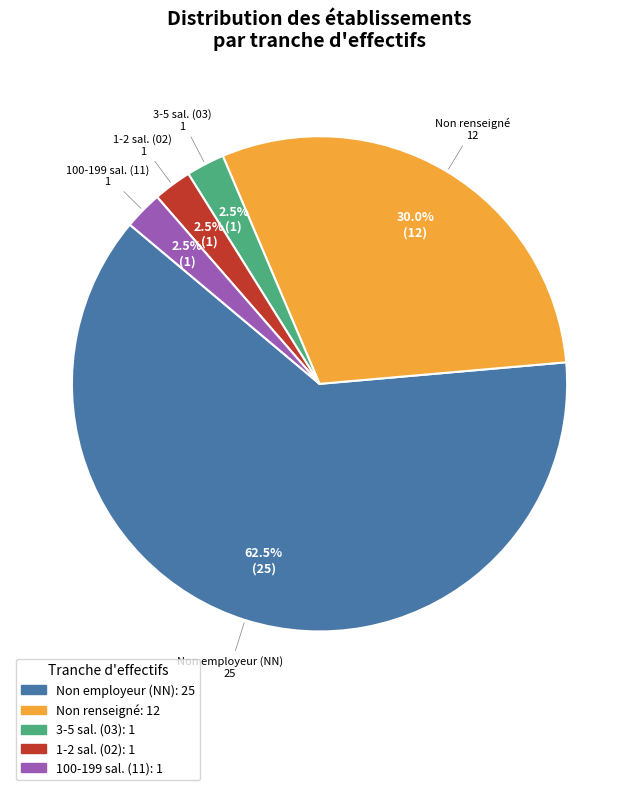

Is there a majority slice in this chart?

Yes